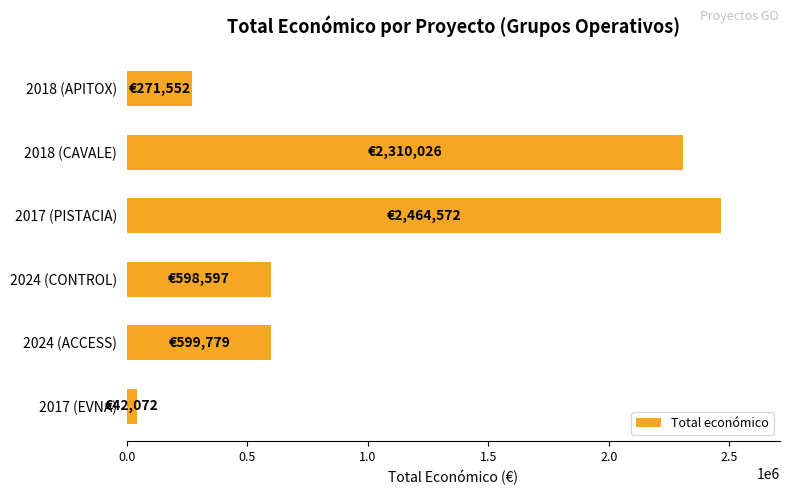

At which category does the chart reach its peak across all series?

2017 (PISTACIA)